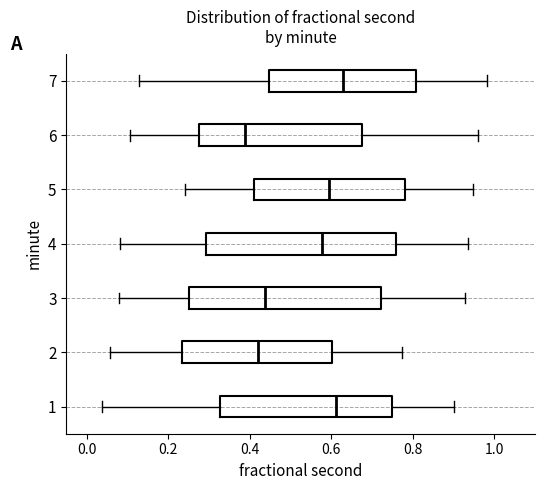

Reading bottom to top, read every box against the x-axis: the position of its median line, the range the box covers, and the ends of its whiskers. The values are not printed on the chart, so give them approximately, as read against the axis.

1: median 0.62, box 0.32 to 0.74, whiskers 0.04 to 0.90
2: median 0.42, box 0.24 to 0.60, whiskers 0.06 to 0.78
3: median 0.44, box 0.26 to 0.72, whiskers 0.08 to 0.92
4: median 0.58, box 0.30 to 0.76, whiskers 0.08 to 0.94
5: median 0.60, box 0.40 to 0.78, whiskers 0.24 to 0.94
6: median 0.38, box 0.28 to 0.68, whiskers 0.10 to 0.96
7: median 0.62, box 0.44 to 0.80, whiskers 0.12 to 0.98